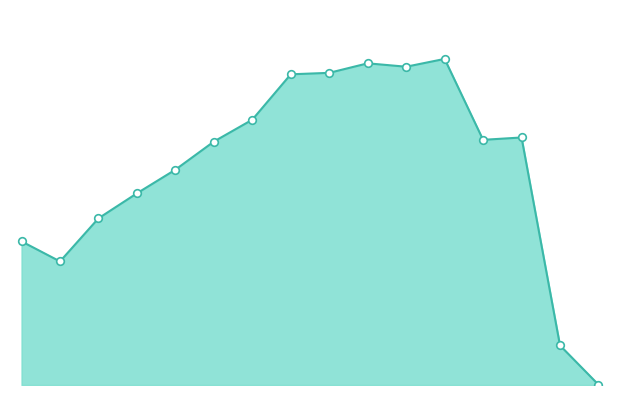

Between 4 and 14, which is larger?

14